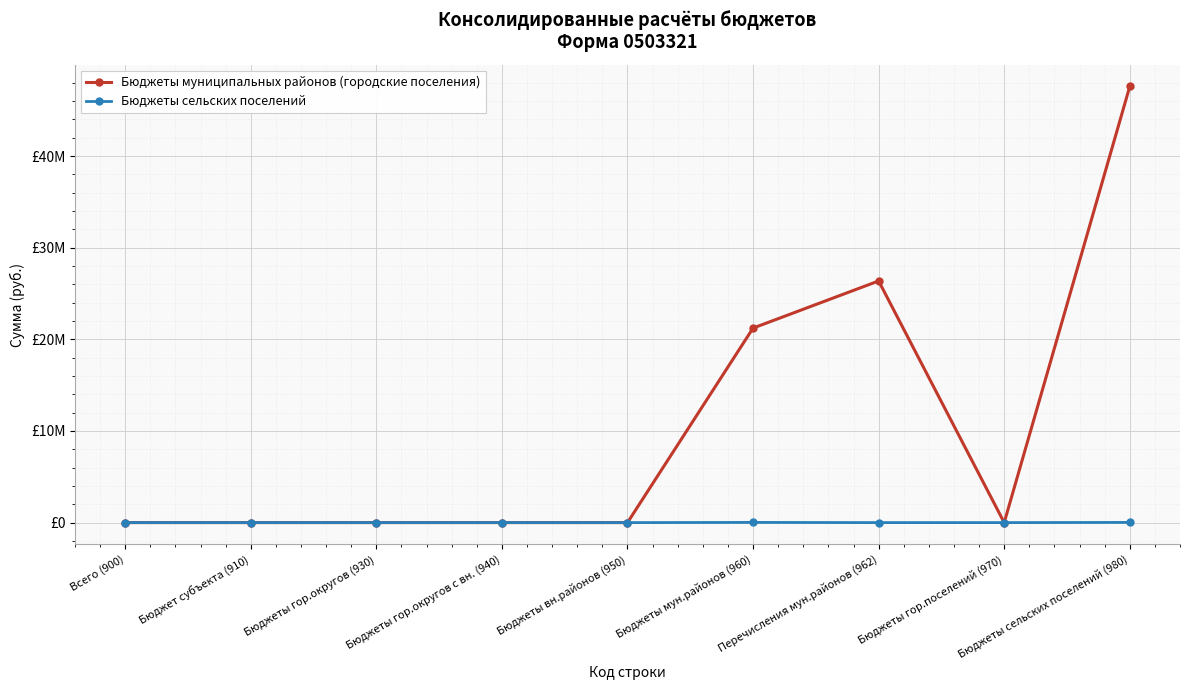

True or false: Бюджеты сельских поселений and Бюджеты муниципальных районов (городские поселения) intersect in this chart.

False